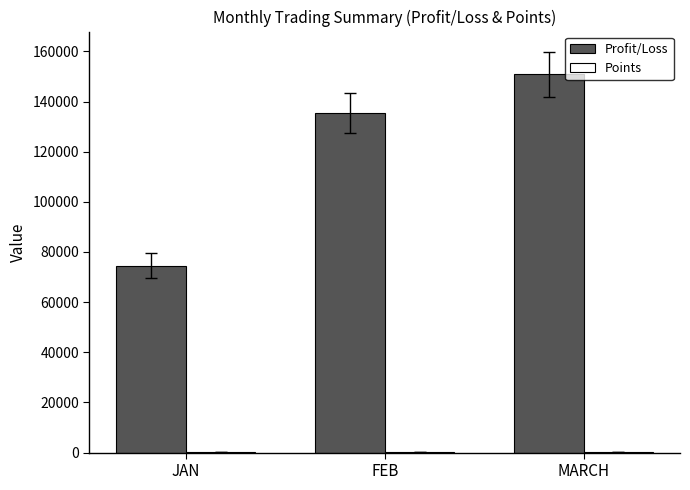

What is the average value of the Profit/Loss series?

120233